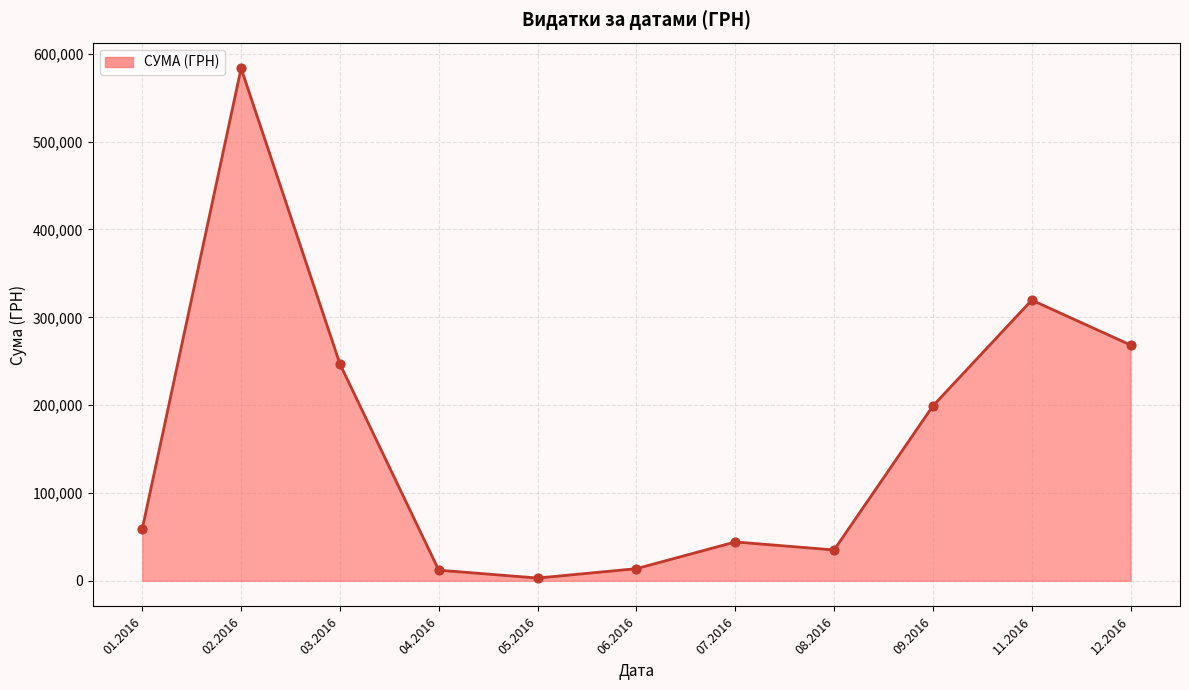

Approximately how many times larger is the value at 07.2016 compared to 01.2016?

0.7